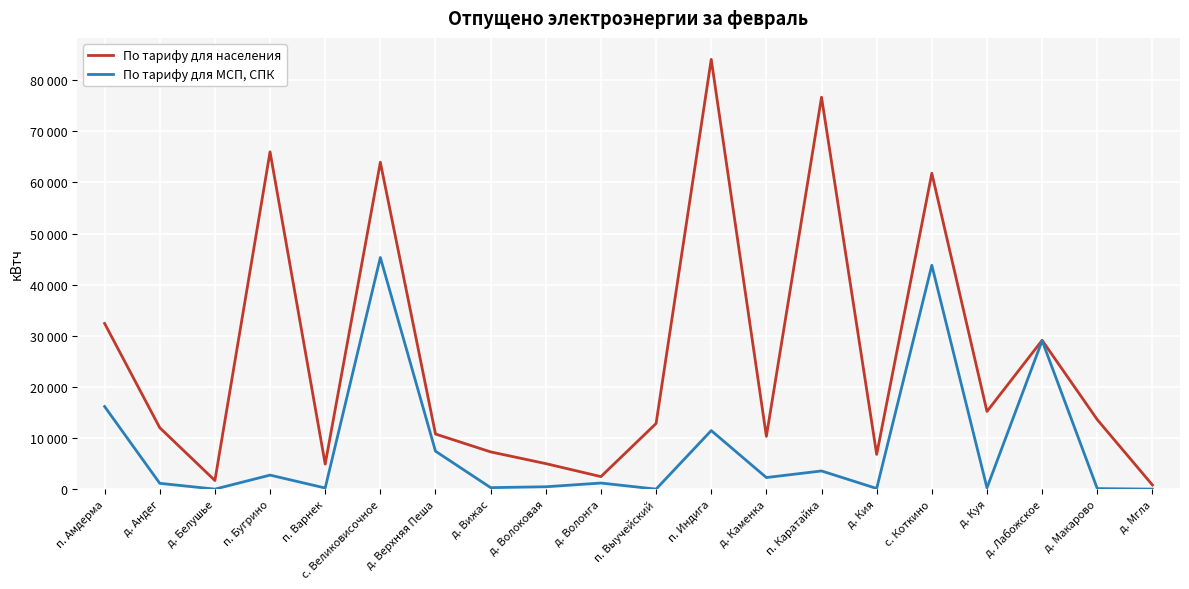

What is the difference between the maximum and second lowest values in the По тарифу для населения series?

82399